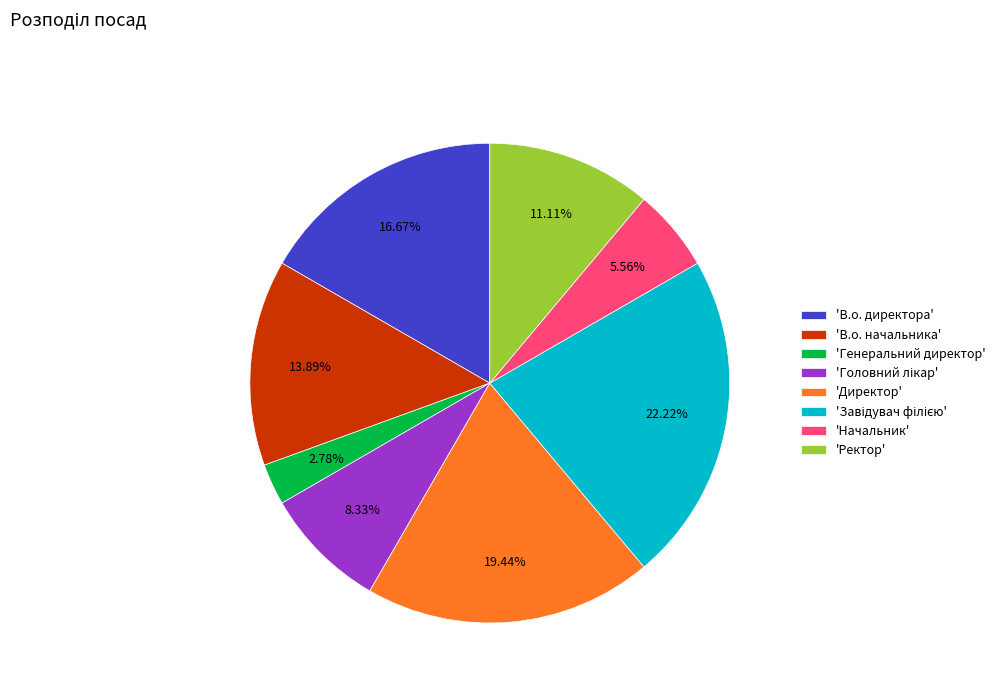

Between 'В.о. начальника' and 'Начальник', which is larger?

'В.о. начальника'